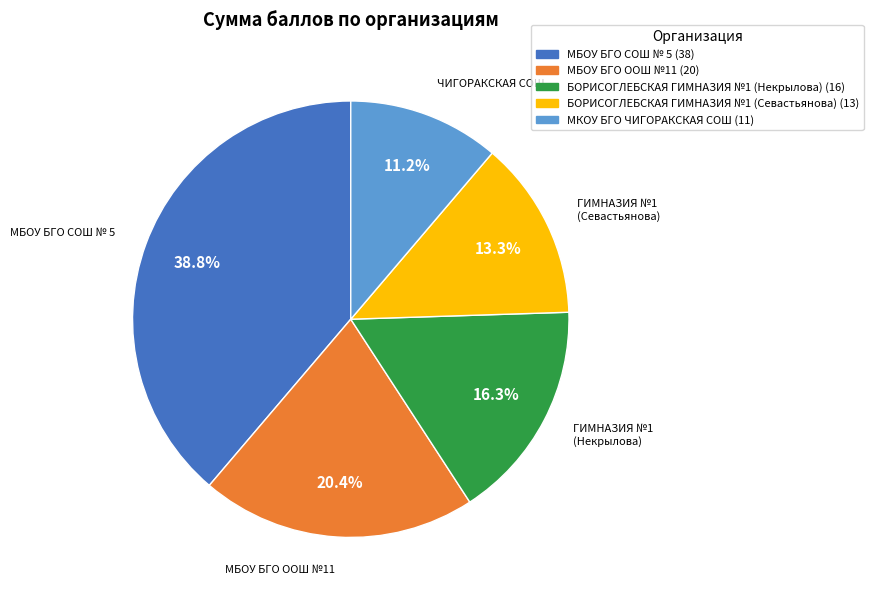

What is the ratio of the value at МБОУ БГО ООШ №11 to the value at БОРИСОГЛЕБСКАЯ ГИМНАЗИЯ №1 (Севастьянова)?

1.5